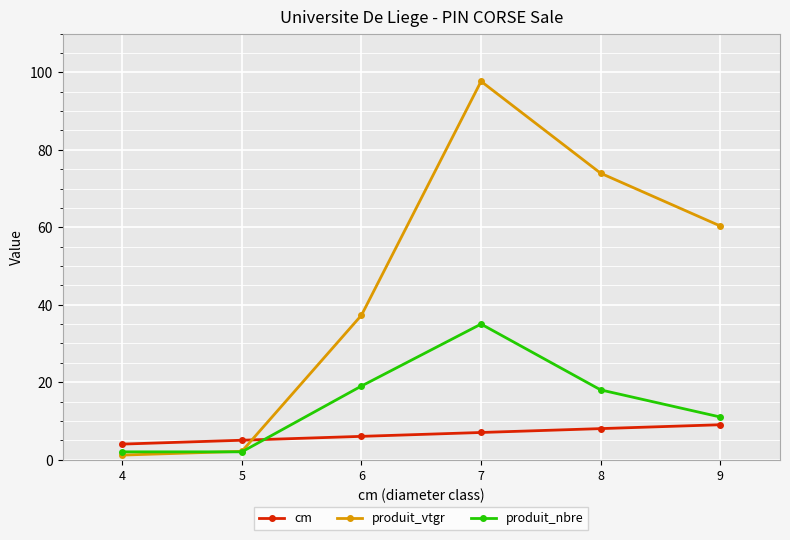

At which label does produit_nbre reach its peak?

7